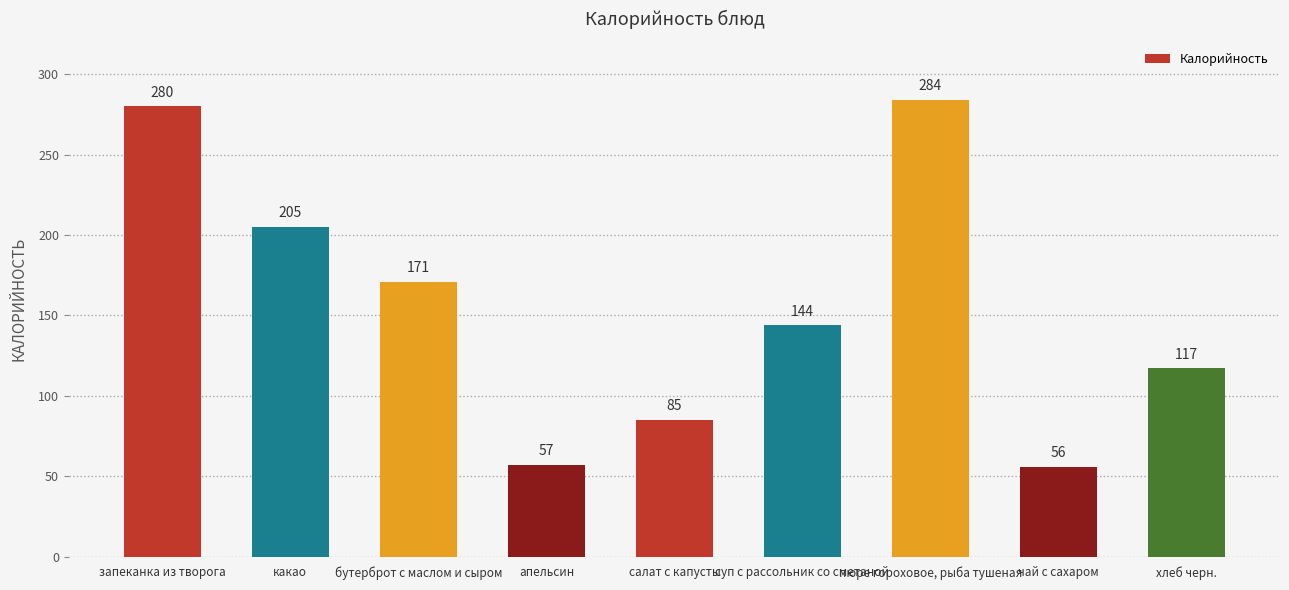

What is the greatest value displayed?

284